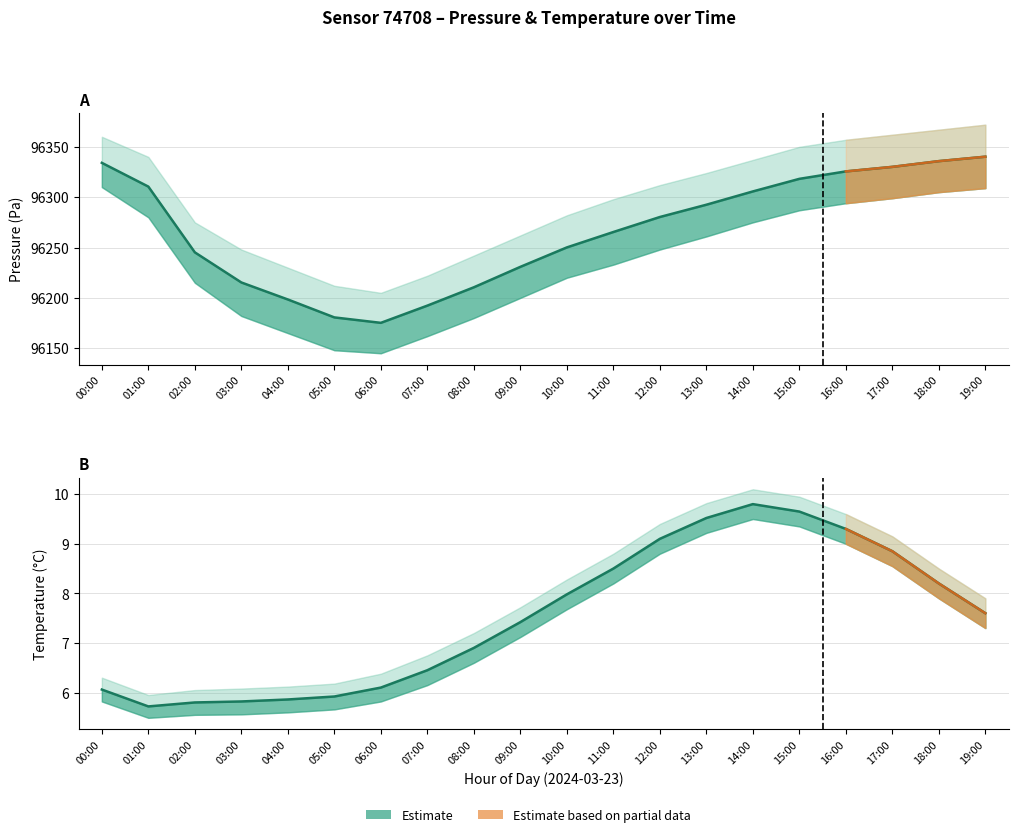

Which series has the largest total across all categories?

pressure